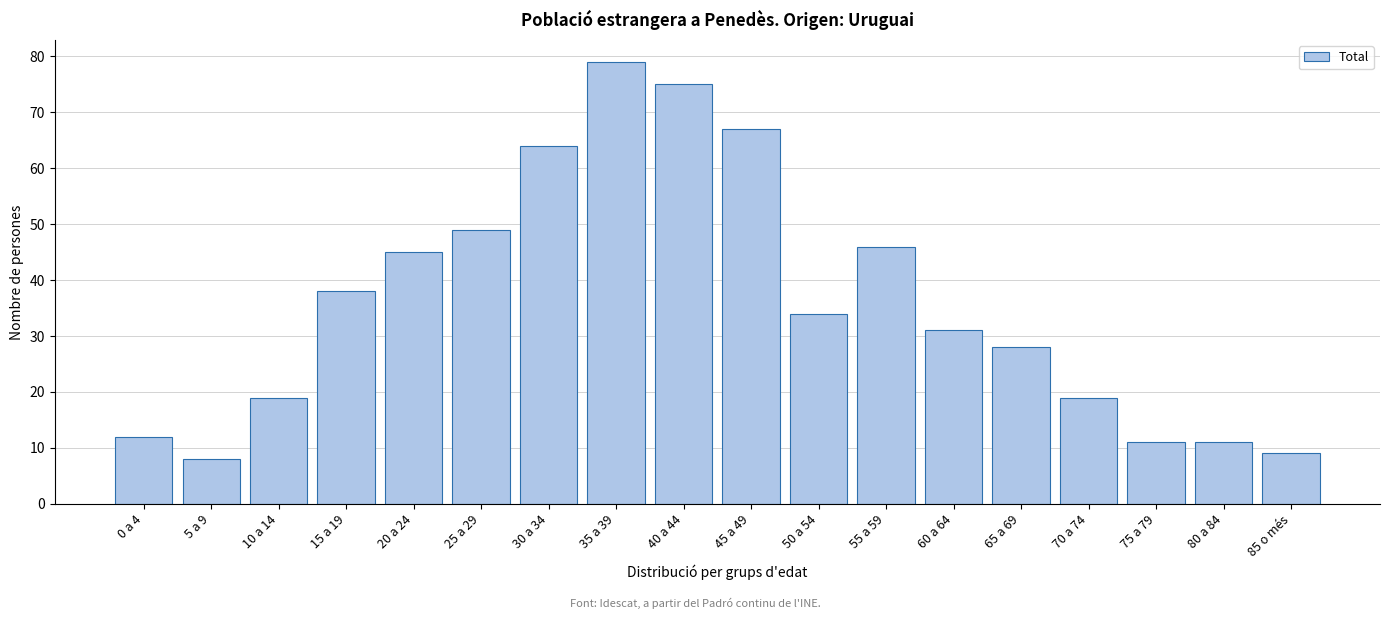

Reading left to right, list all the values displayed in this chart.

12	8	19	38	45	49	64	79	75	67	34	46	31	28	19	11	11	9